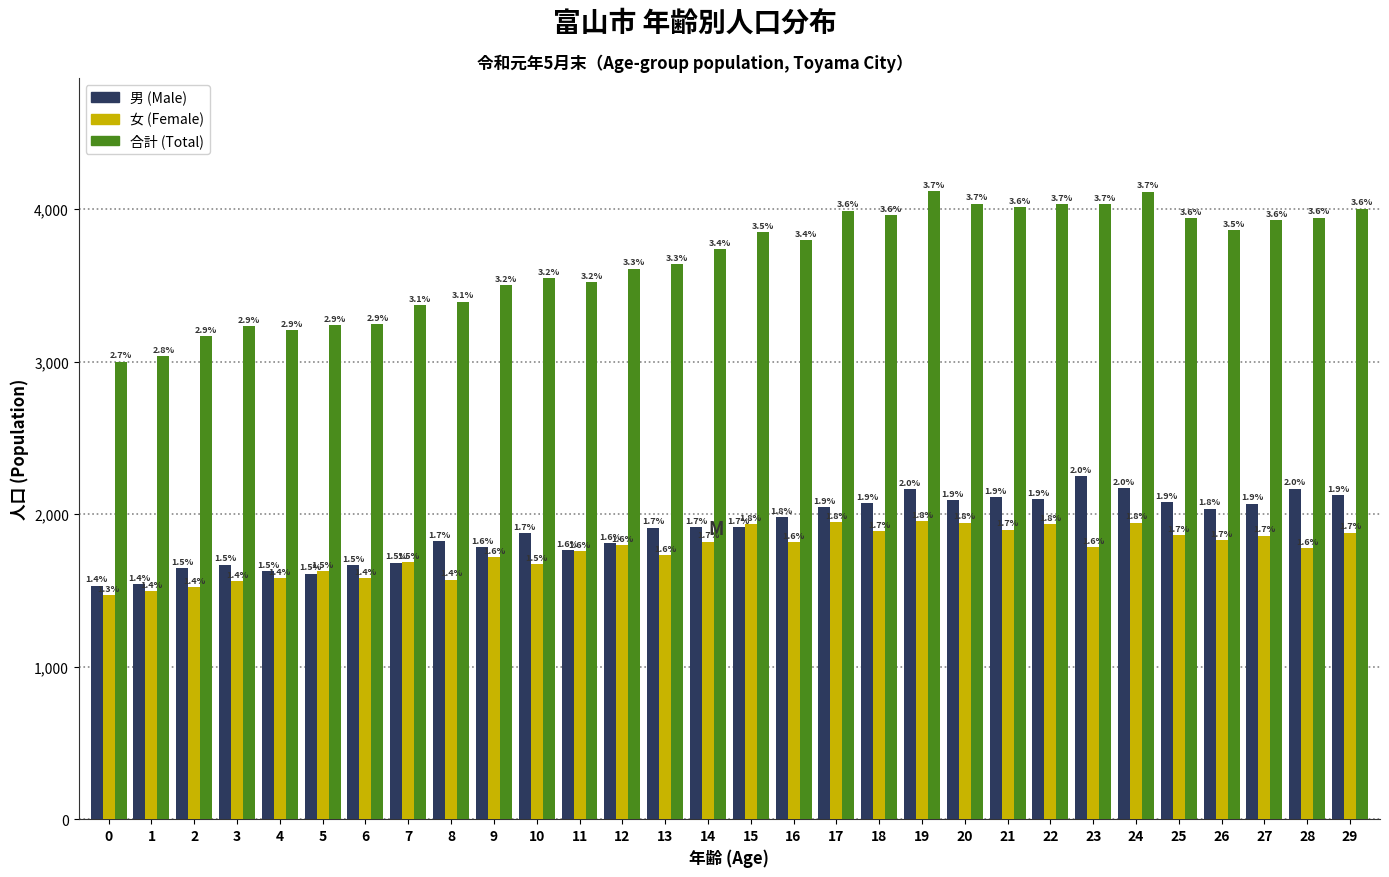

What are all the series names shown in the legend?

男 (Male), 女 (Female), 合計 (Total)